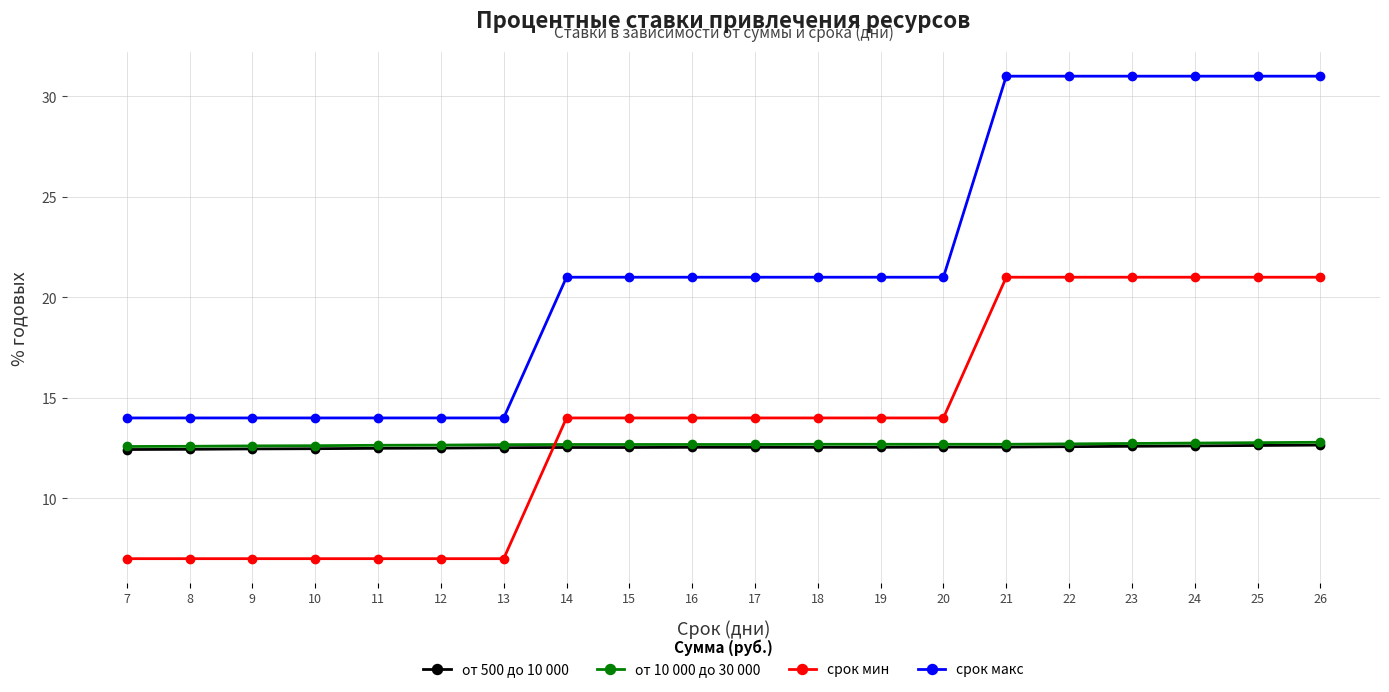

Count the number of data series in this chart.

4